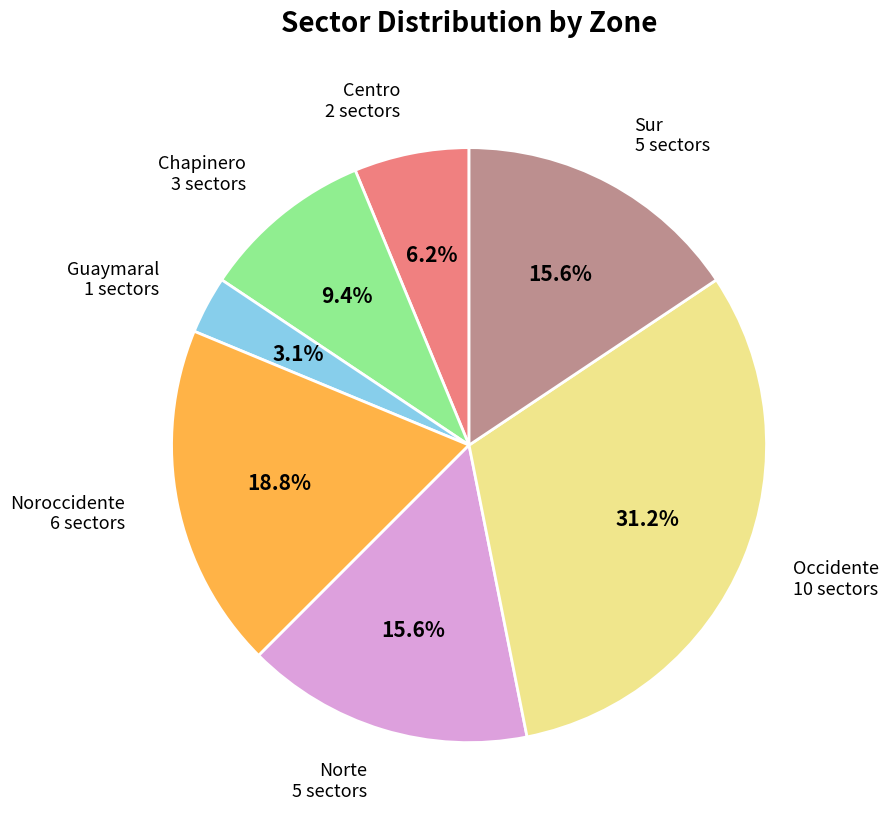

To the nearest percent, what portion does Centro represent?

6%